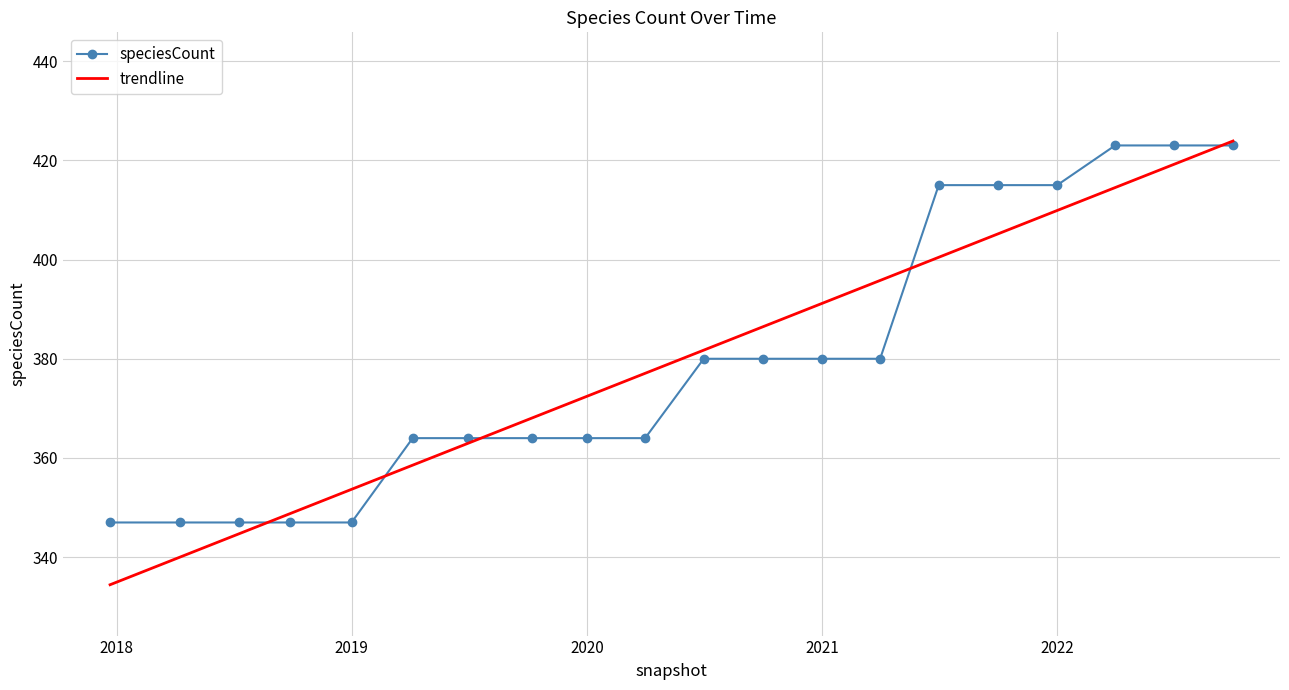

What is the maximum value for speciesCount?

423